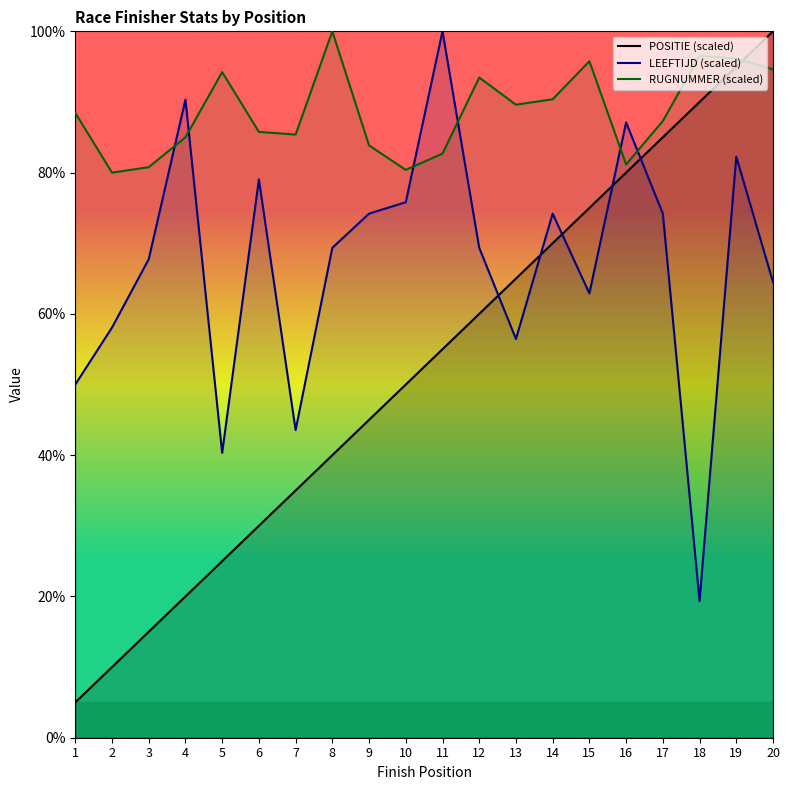

Reading left to right, what are all the values shown in this chart?

POSITIE: 1=5.0	2=10.0	3=15.0	4=20.0	5=25.0	6=30.0	7=35.0	8=40.0	9=45.0	10=50.0	11=55.0	12=60.0	13=65.0	14=70.0	15=75.0	16=80.0	17=85.0	18=90.0	19=95.0	20=100.0
LEEFTIJD: 1=50.0	2=58.1	3=67.7	4=90.3	5=40.3	6=79.0	7=43.5	8=69.4	9=74.2	10=75.8	11=100.0	12=69.4	13=56.5	14=74.2	15=62.9	16=87.1	17=74.2	18=19.4	19=82.3	20=64.5
RUGNUMMER: 1=88.5	2=80.0	3=80.8	4=85.0	5=94.2	6=85.8	7=85.4	8=100.0	9=83.8	10=80.4	11=82.7	12=93.5	13=89.6	14=90.4	15=95.8	16=81.2	17=87.3	18=96.5	19=96.2	20=94.6